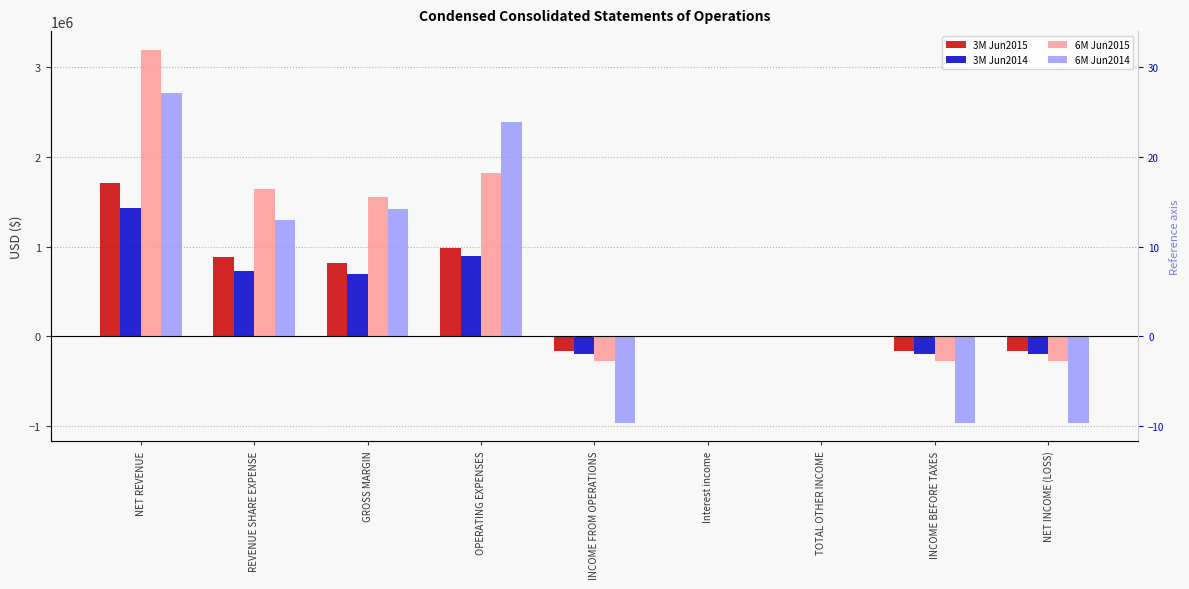

Which category has the highest value across all series?

NET REVENUE